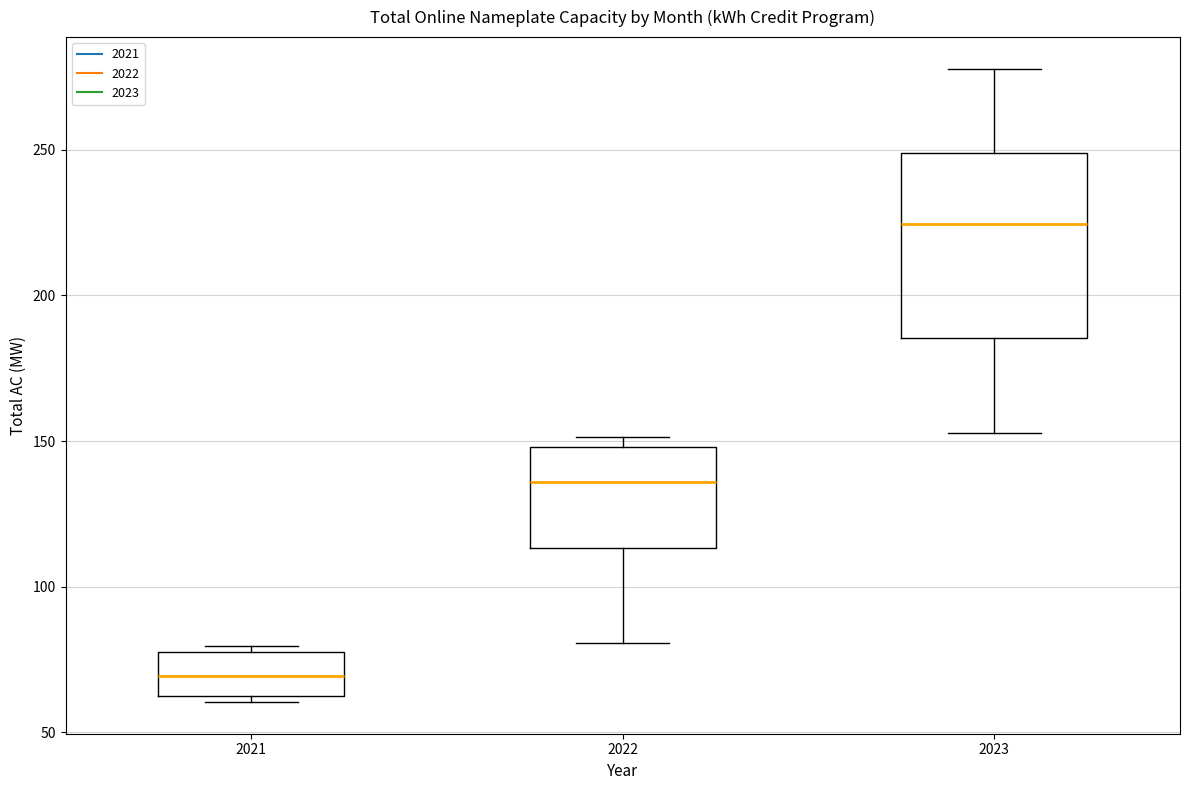

Reading left to right, transcribe this box plot: for each box, give where its median line is, the range the box spans, and where its two whiskers end, as read against the y-axis. The values are not printed on the chart, so give them approximately, as read against the axis.

2021: median 70, box 60 to 80, whiskers 60 (just below the box's lower edge) to 80 (just above the box's upper edge)
2022: median 135, box 115 to 150, whiskers 80 to 150 (just above the box's upper edge)
2023: median 225, box 185 to 250, whiskers 155 to 280